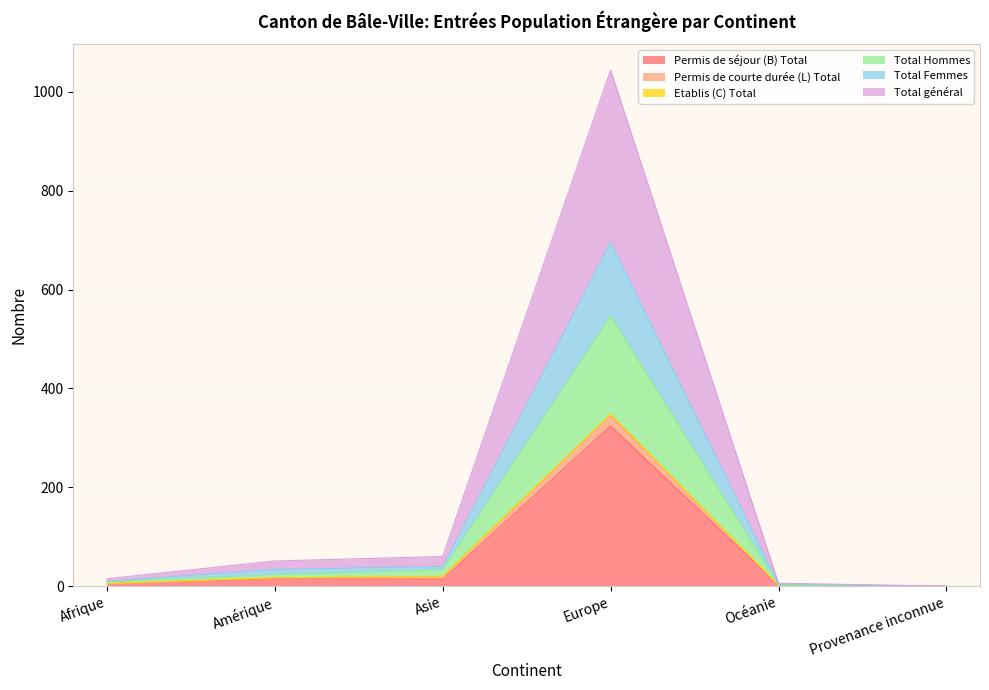

True or false: Permis de courte durée (L) Total and Total Femmes cross at least once.

False